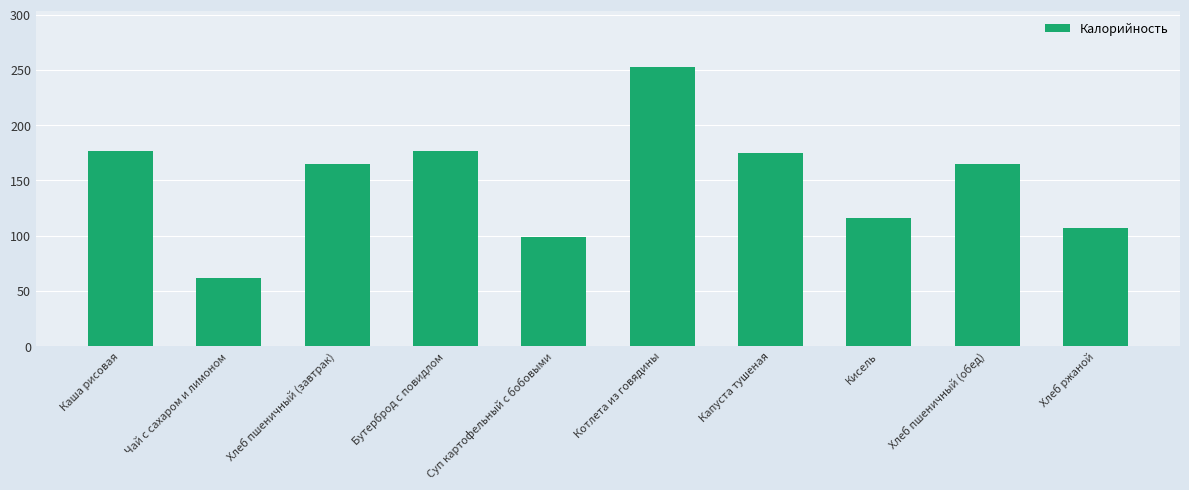

Does the chart contain stacked bars?

No